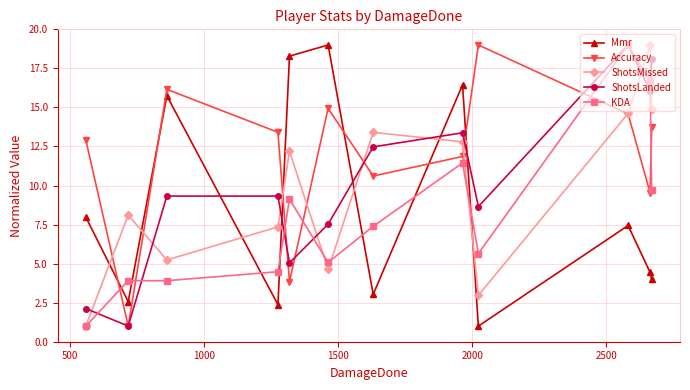

After their last crossing, which series has the higher values: ShotsLanded or ShotsMissed?

ShotsLanded